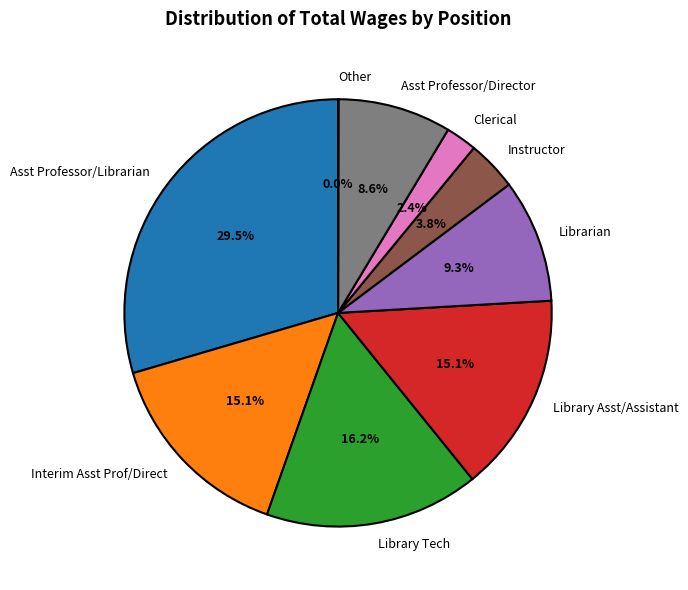

What is the ratio of the value at Librarian to the value at Library Asst/Assistant?

0.6